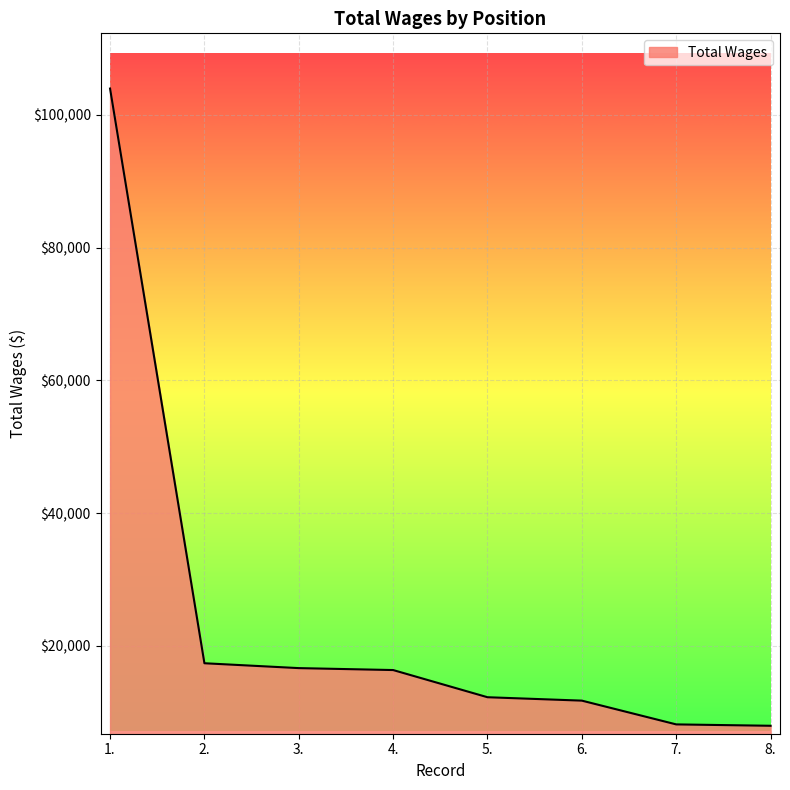

The value at 3. is 16668. True or false?

True